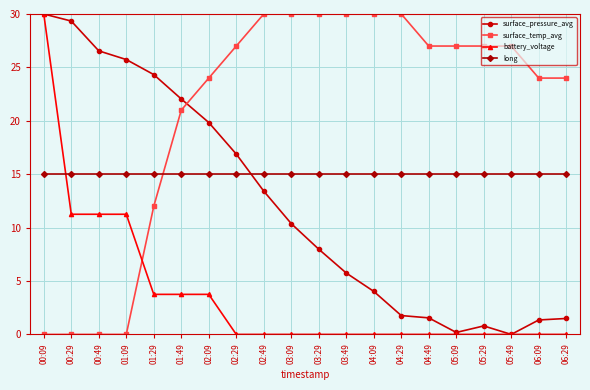

Reading left to right, list all the values displayed in this chart.

surface_pressure_avg: 30.0	29.3	26.5	25.7	24.3	22.0	19.8	16.9	13.4	10.4	8.0	5.7	4.0	1.8	1.5	0.2	0.8	0.0	1.4	1.5
surface_temp_avg: 0.0	0.0	0.0	0.0	12.0	21.0	24.0	27.0	30.0	30.0	30.0	30.0	30.0	30.0	27.0	27.0	27.0	27.0	24.0	24.0
battery_voltage: 30.0	11.3	11.3	11.3	3.8	3.8	3.8	0.0	0.0	0.0	0.0	0.0	0.0	0.0	0.0	0.0	0.0	0.0	0.0	0.0
long: 15.0	15.0	15.0	15.0	15.0	15.0	15.0	15.0	15.0	15.0	15.0	15.0	15.0	15.0	15.0	15.0	15.0	15.0	15.0	15.0